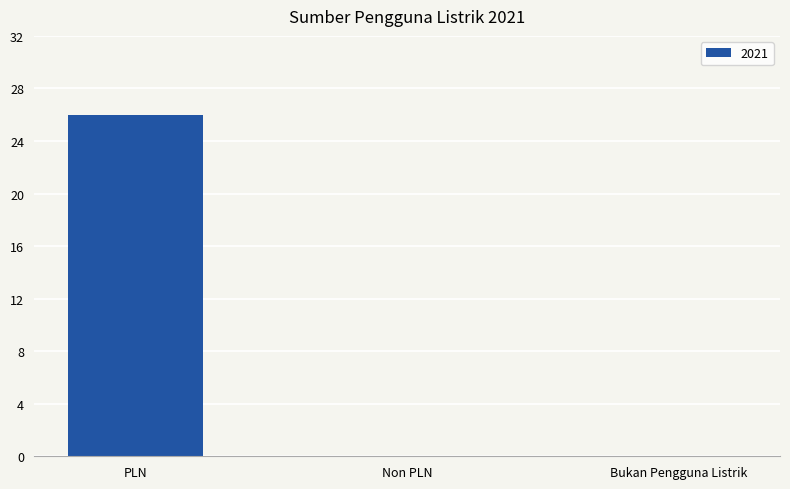

Which category has the highest value across all series?

PLN